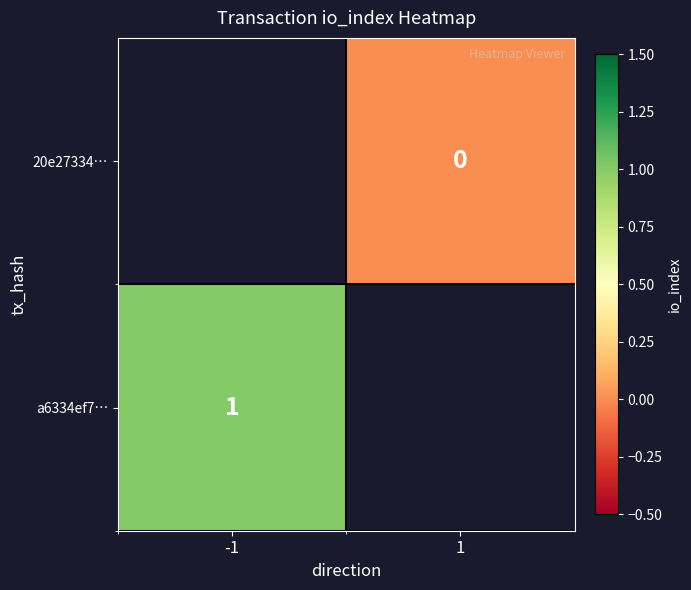

Count the number of categories in the chart.

2